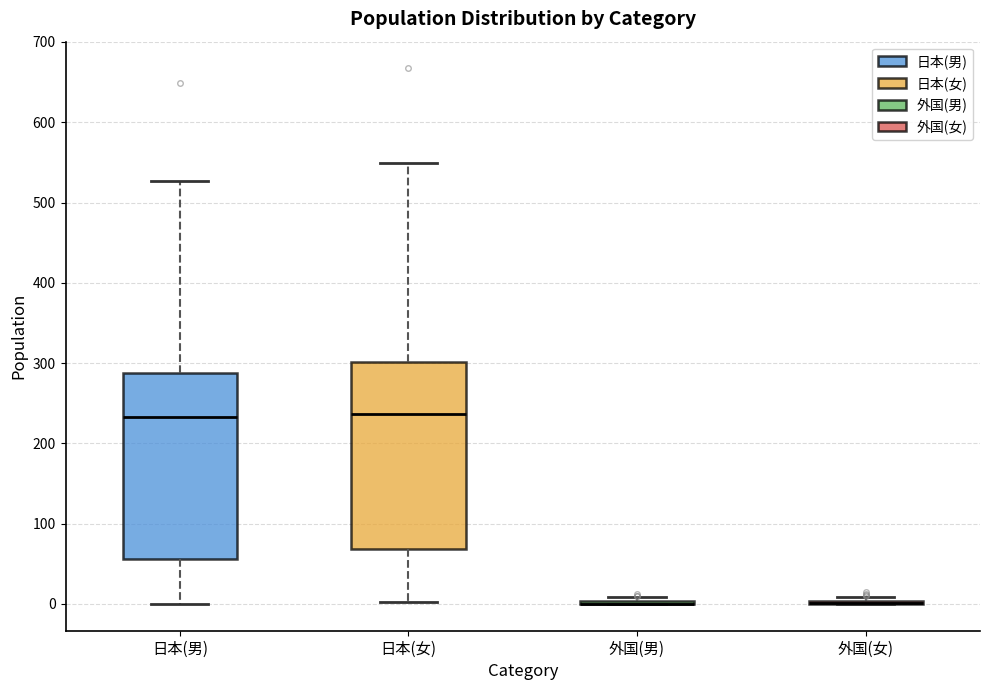

Reading left to right, transcribe this box plot: for each box, give where its median line is, the range the box spans, and where its two whiskers end, as read against the y-axis. The values are not printed on the chart, so give them approximately, as read against the axis.

日本(男): median 230, box 60 to 290, whiskers 0 to 530
日本(女): median 240, box 70 to 300, whiskers 0 to 550
外国(男): box collapsed to a line at 0, whiskers 0 to 10
外国(女): box collapsed to a line at 0, whiskers 0 to 10